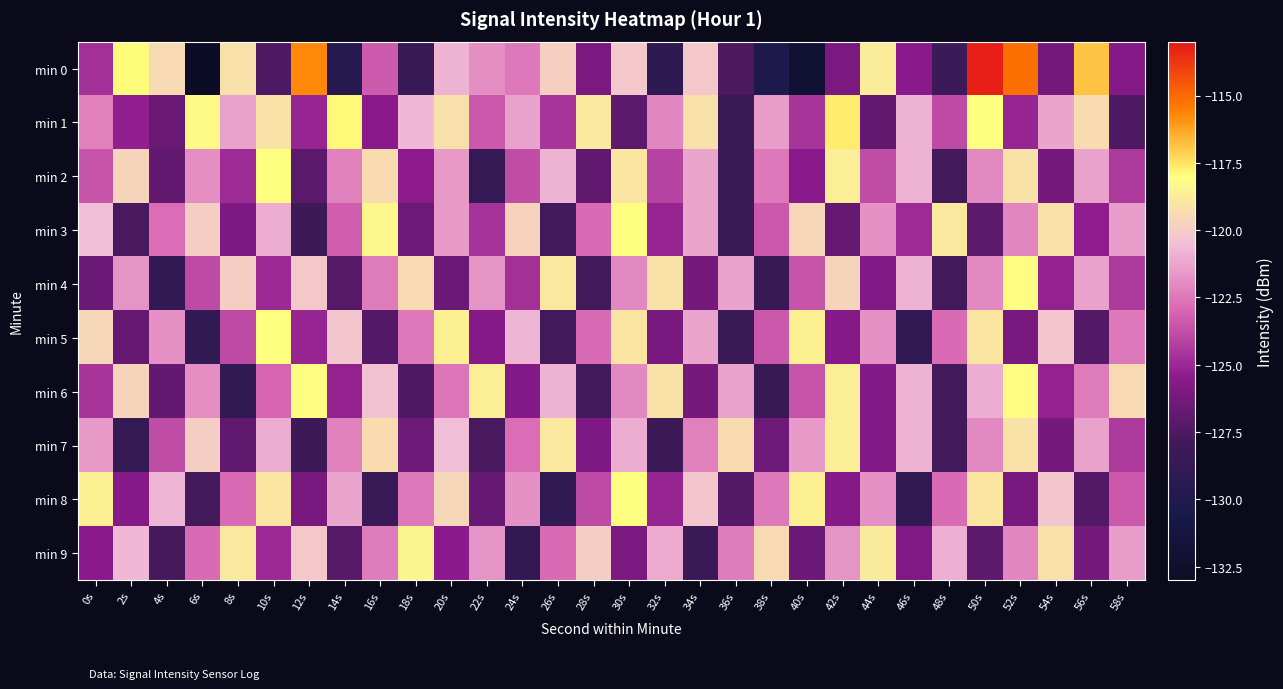

What is the spread (max minus min) of values at 30s?

9.0